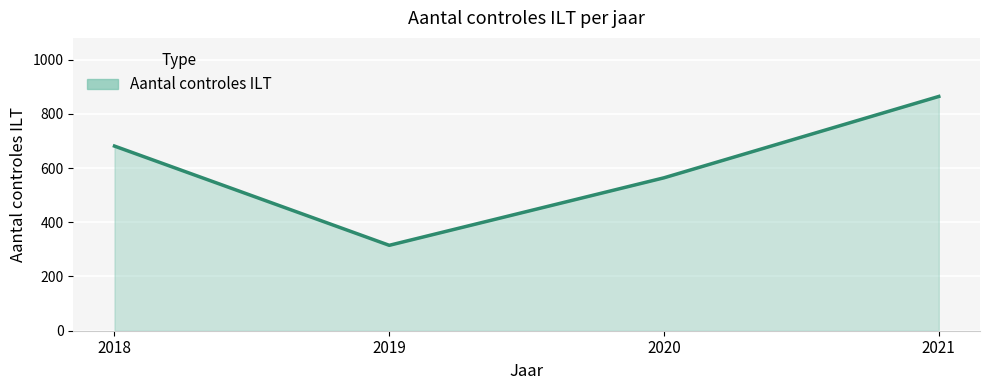

The value at 2019 is 511. True or false?

False